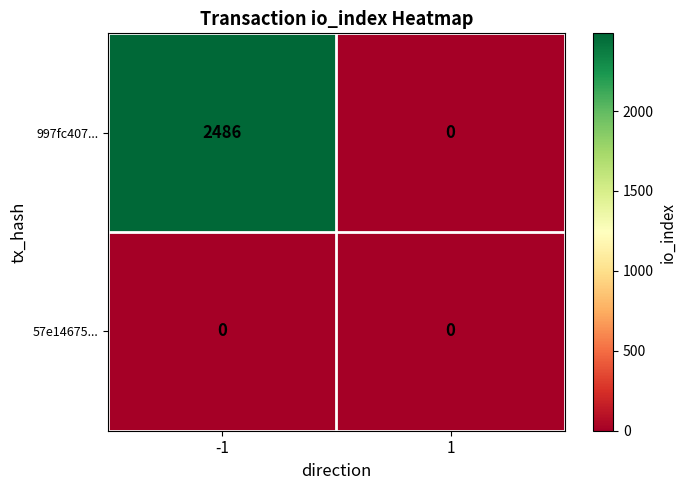

The 57e14675... series shows 0 at -1. True or false?

True